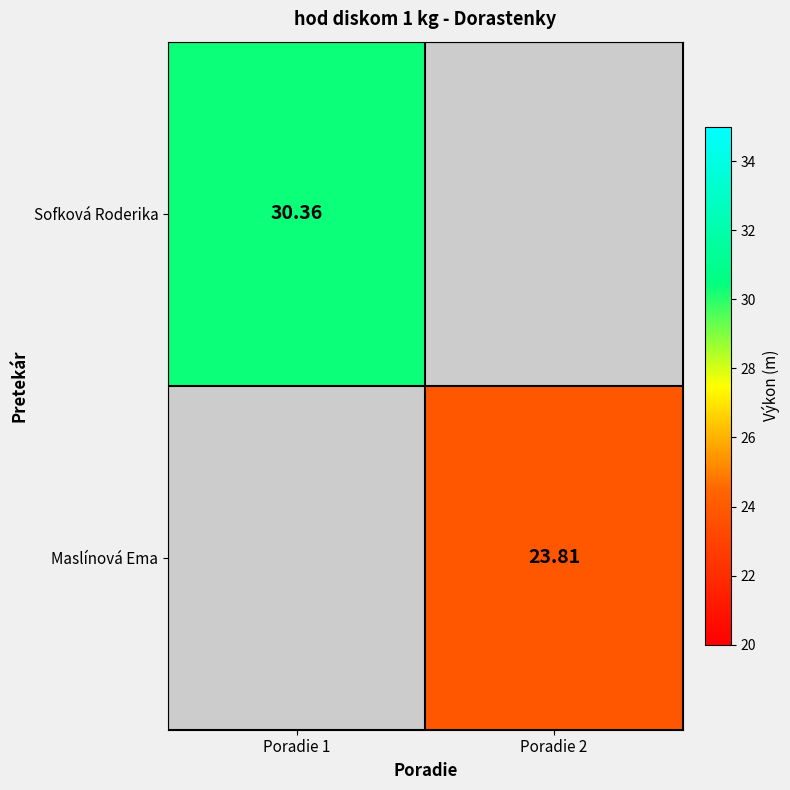

Count the number of categories in the chart.

2